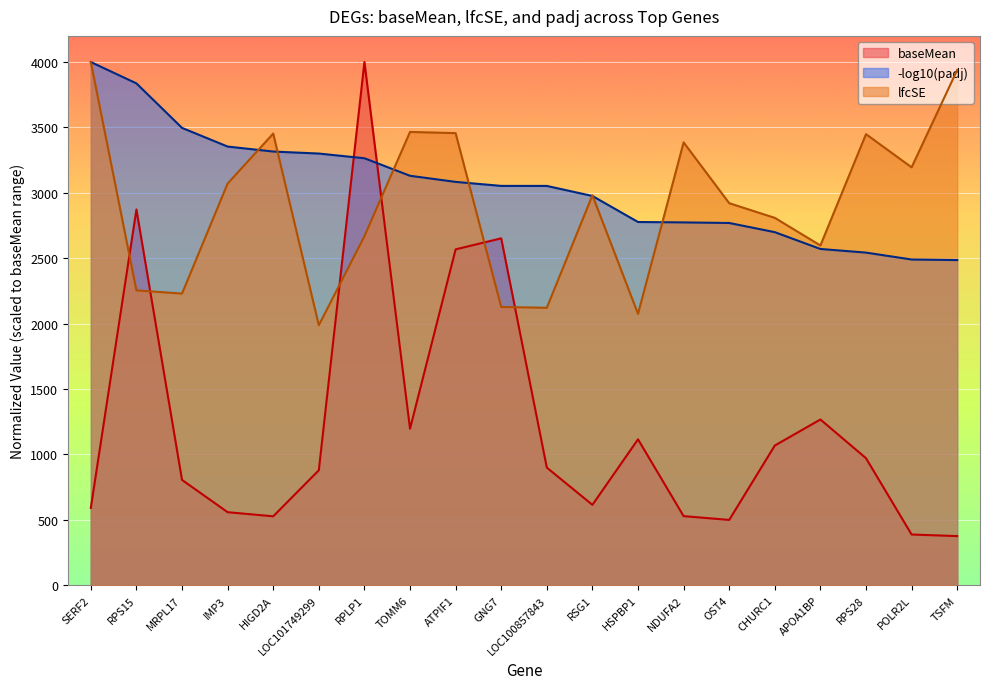

Rank the series at RPLP1 from lowest to highest value.

lfcSE, -log10(padj), baseMean